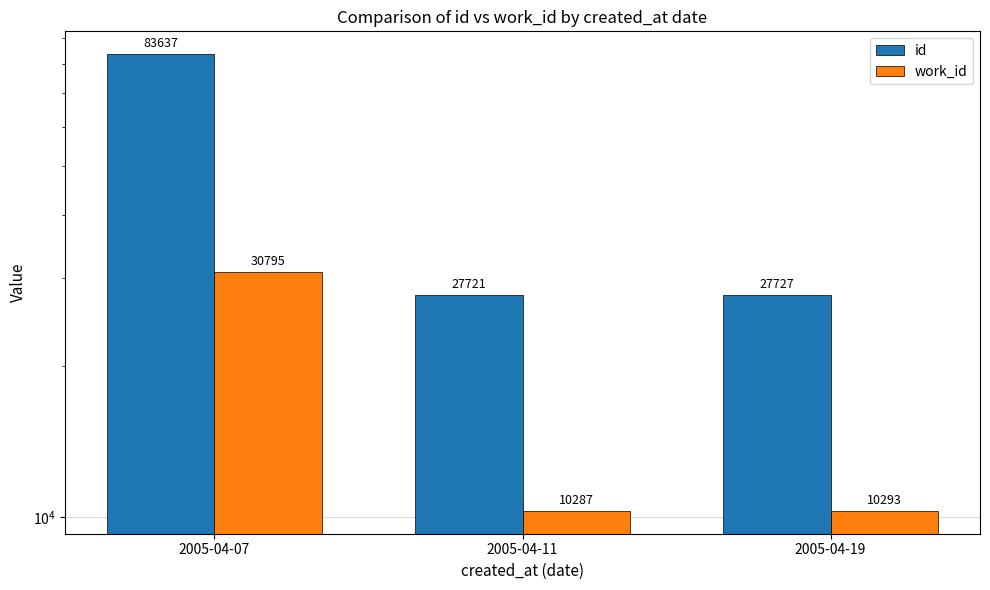

Between 2005-04-07 and 2005-04-19, which series saw the biggest shift?

id